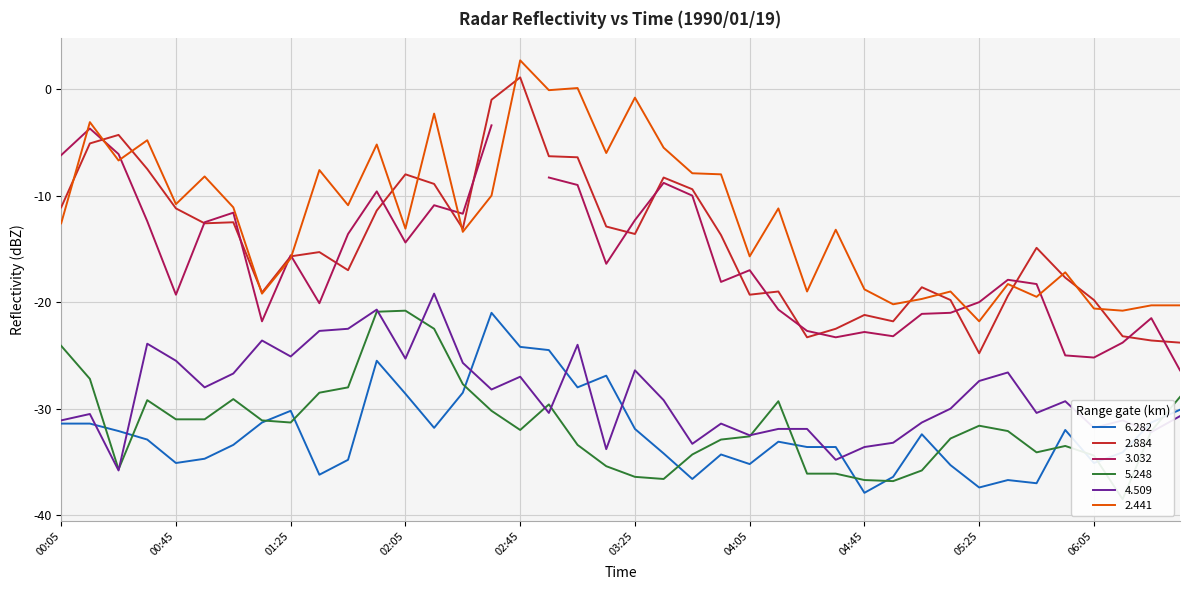

True or false: 6.282 and 2.441 cross at least once.

False